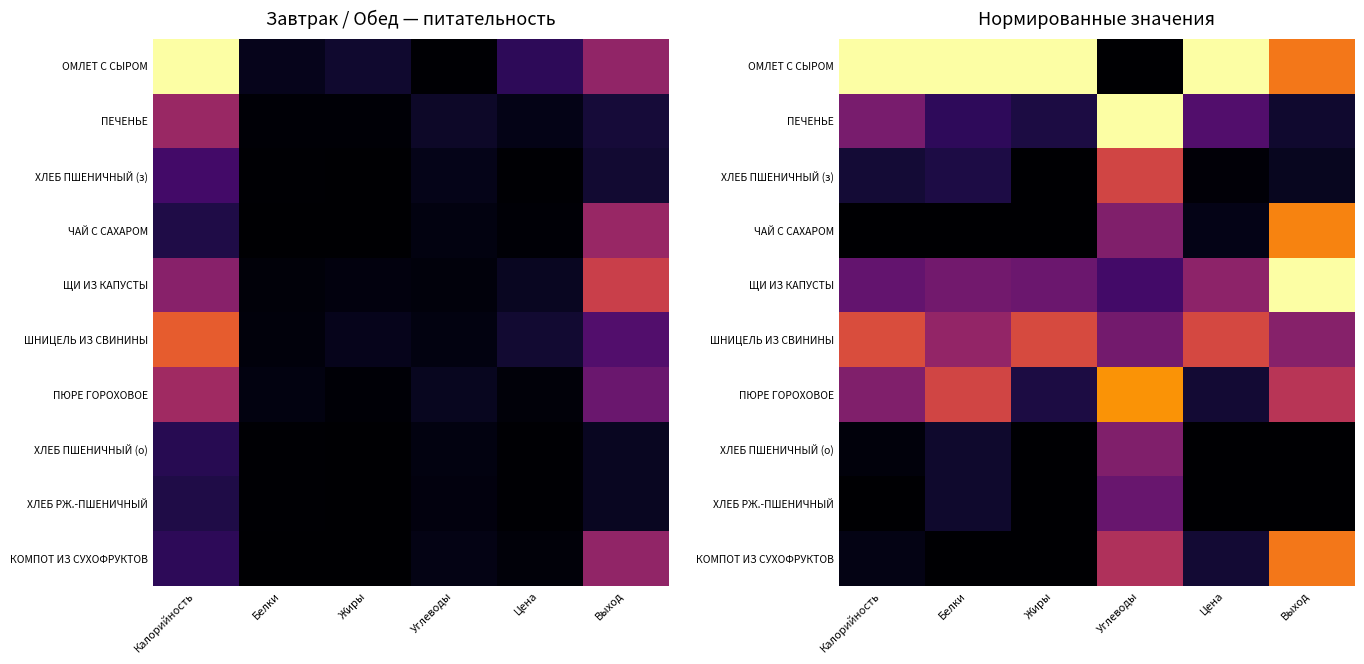

Is it true that ХЛЕБ ПШЕНИЧНЫЙ (о) equals 0.0 at Цена?

True